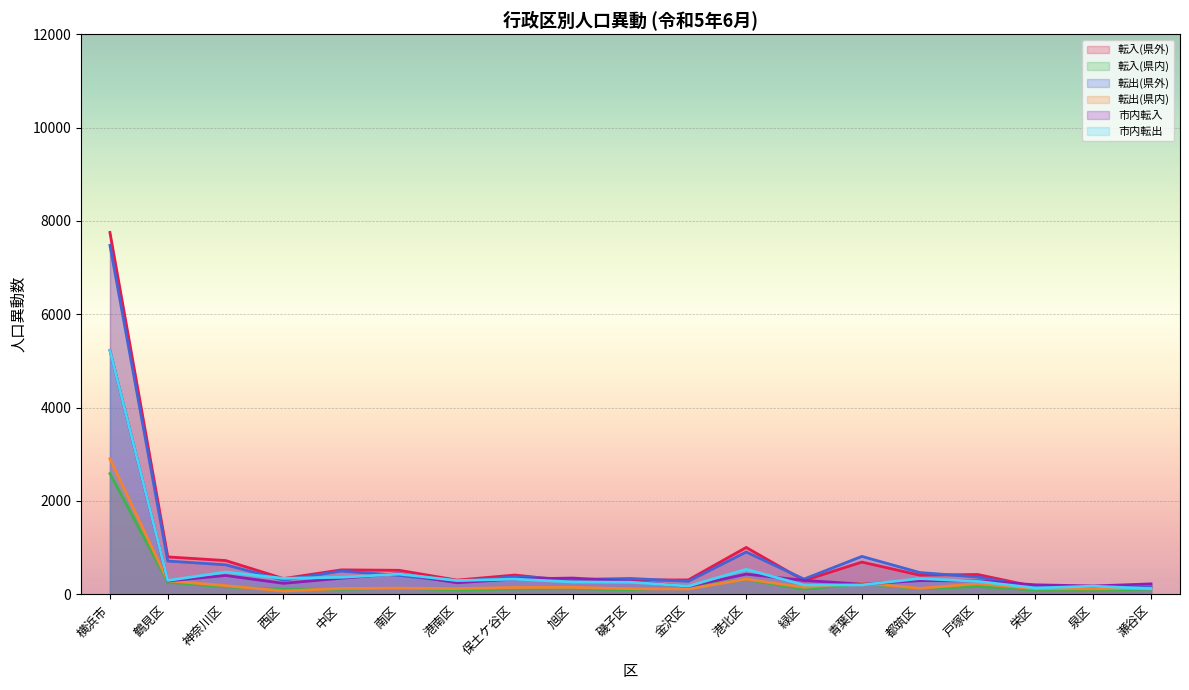

The value of 市内転入 at 瀬谷区 is 224. True or false?

True